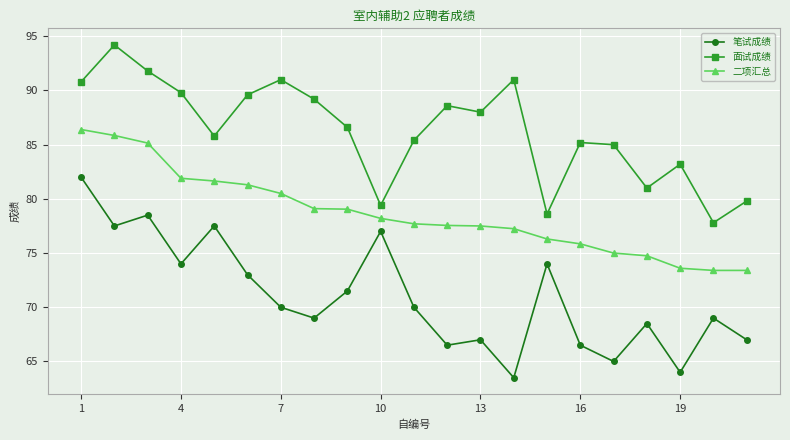

What is the maximum value shown in the chart?

94.2